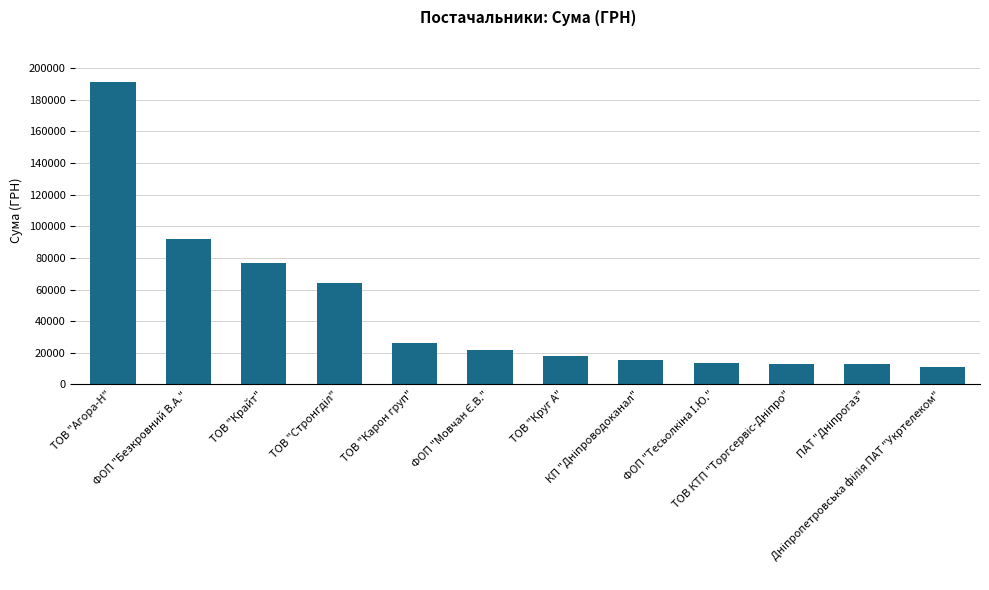

What is the value of the 1st bar from the left?

191036.4